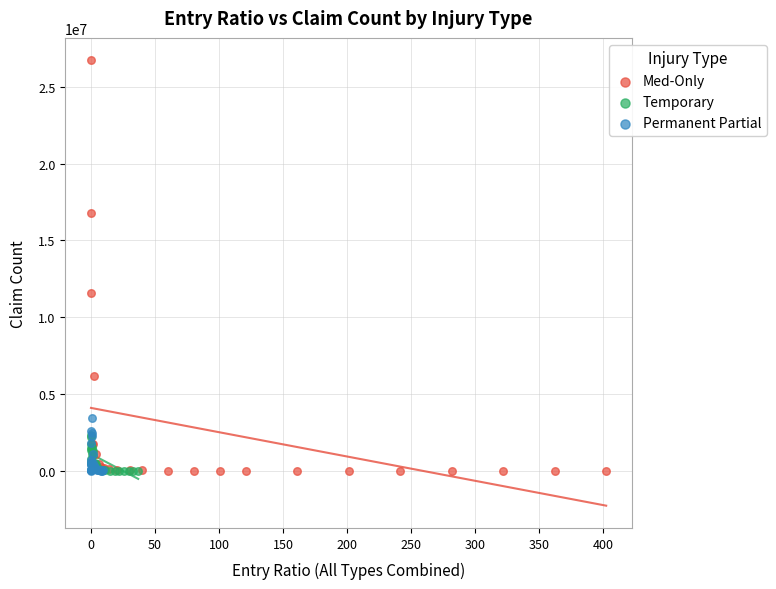

Which series contains the highest Y value?

Med-Only